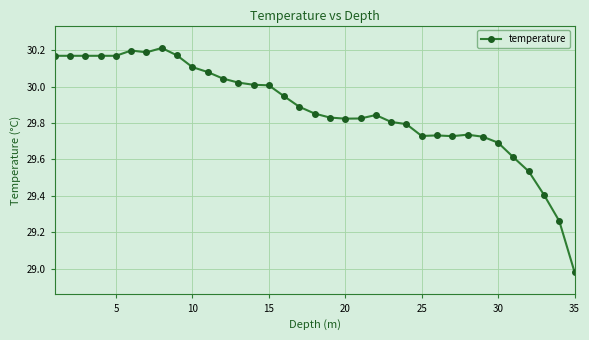

True or false: there are more than 2 points higher than both neighbors.

True